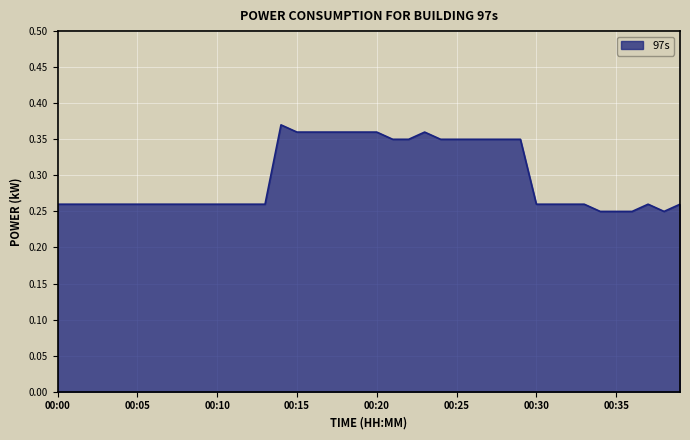

Does the chart display data point markers on the line(s)?

No